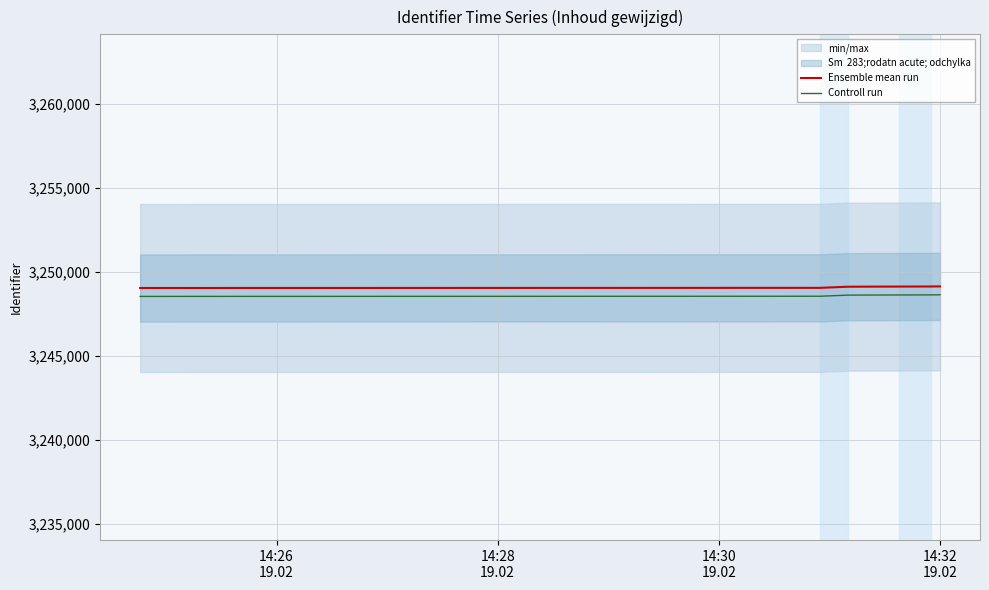

Reading left to right, what are all the values shown in this chart?

Ensemble mean run: 3249034	3249044	3249111	3249116	3249120	3249125	3249130
Controll run: 3248534	3248544	3248611	3248616	3248620	3248625	3248630